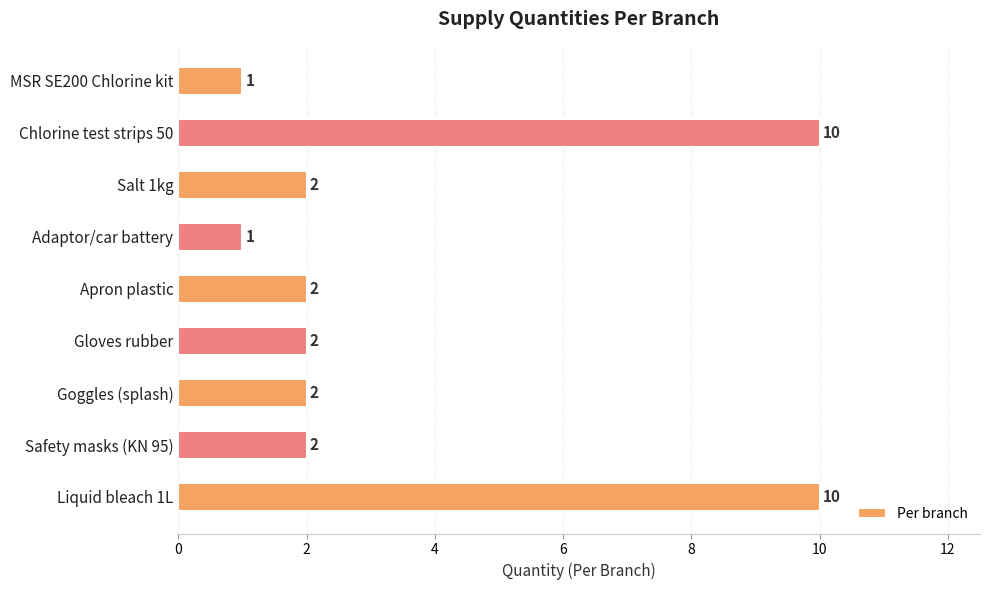

What is the difference between the maximum and minimum values?

9